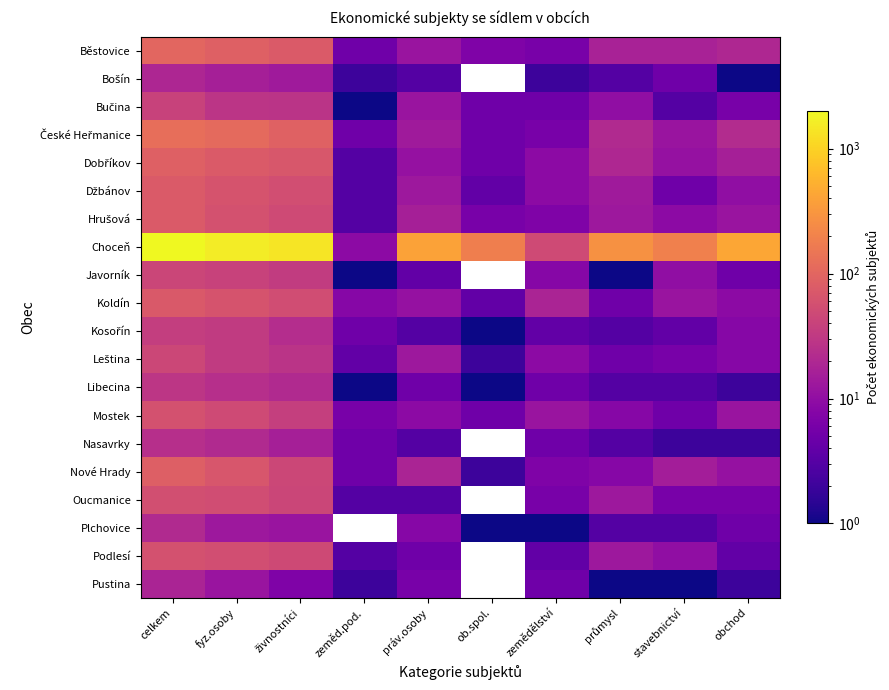

Which series has the widest spread of values?

Choceň